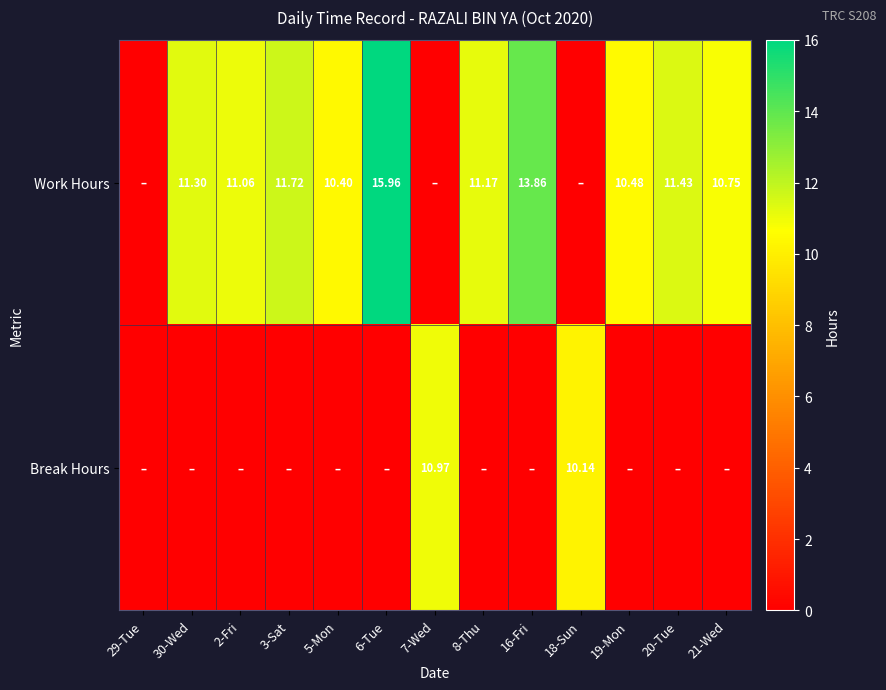

At which category is the sum across all series the highest?

6-Tue